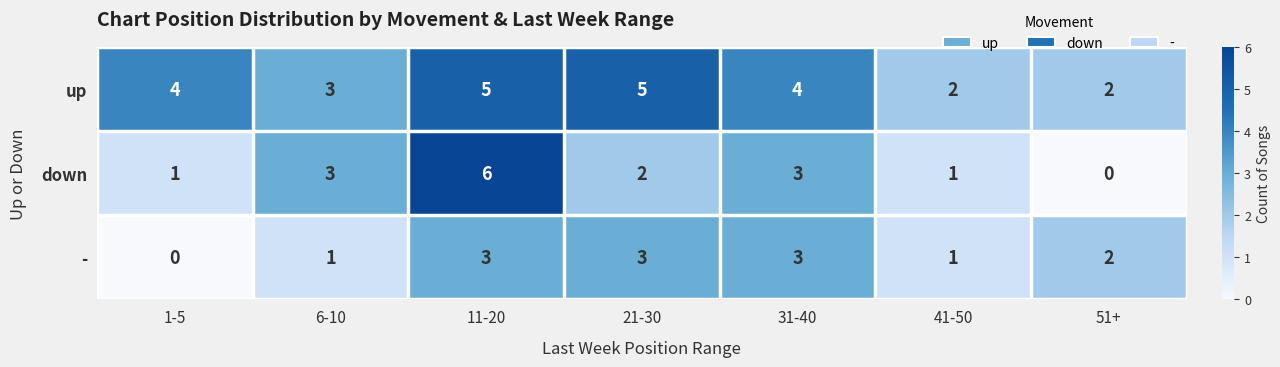

What is the approximate value of - at 21-30?

3